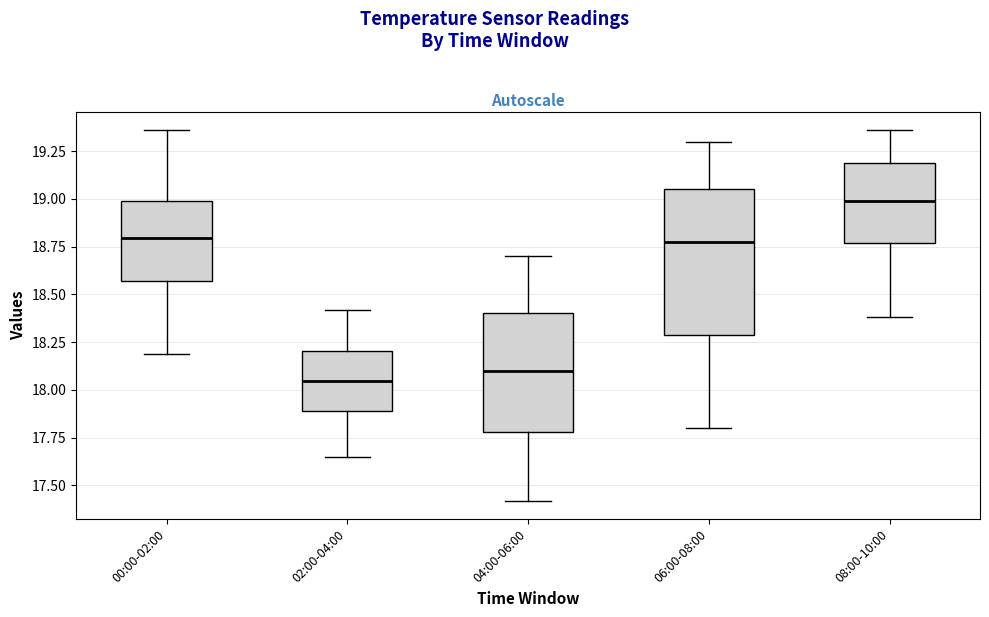

Where does the lower whisker of the box for 06:00-08:00 end on the y-axis? The values are not printed on the chart, so give them approximately, as read against the axis.

17.80